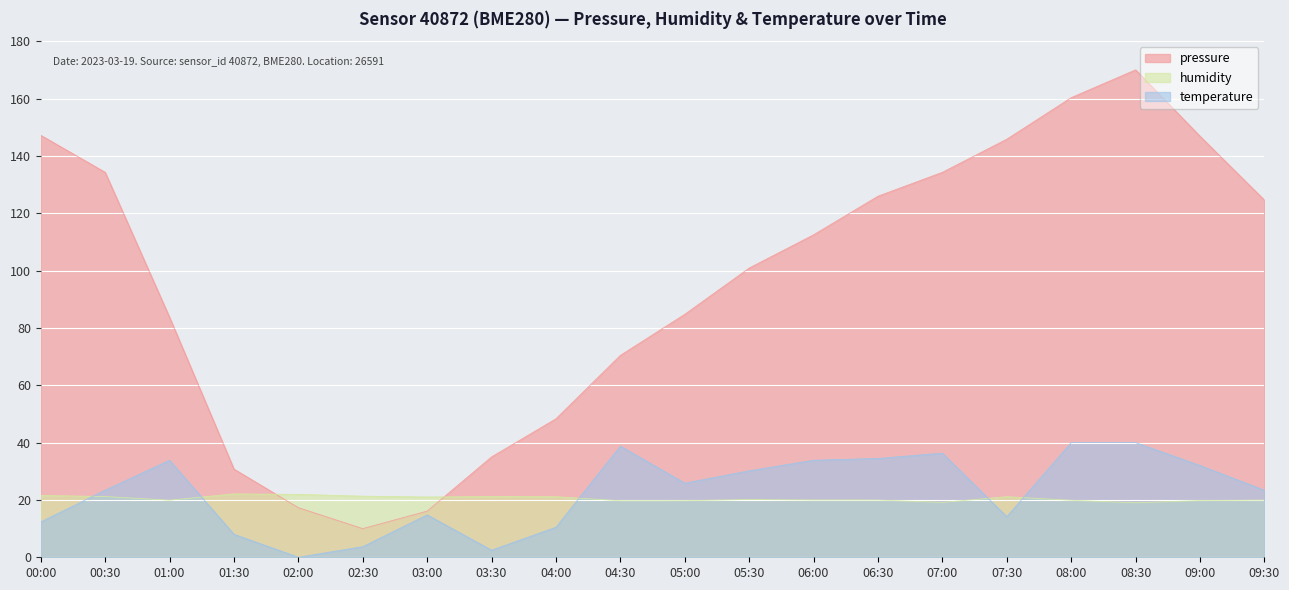

How many distinct data groups are displayed?

3